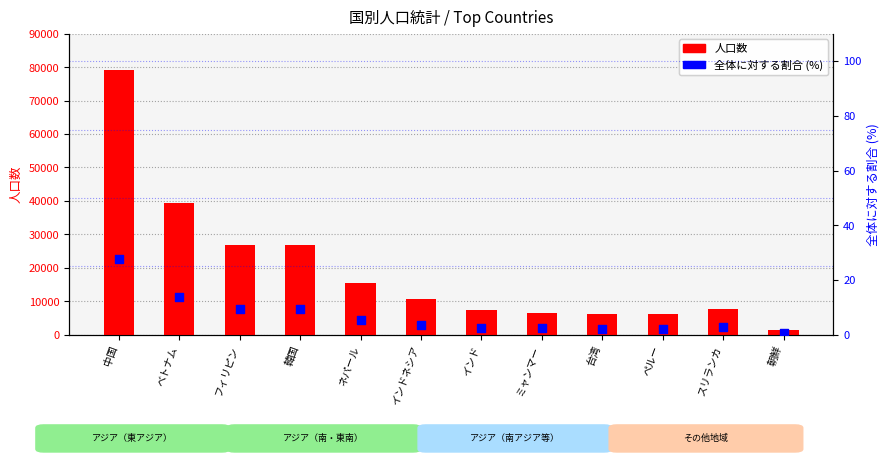

What is the total value across all series at スリランカ?

7575.7